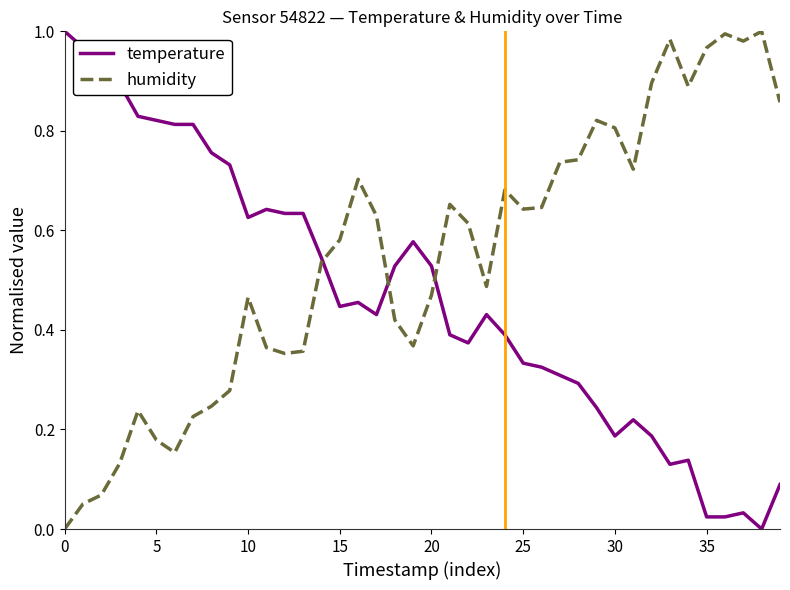

Rank the series by their average value, from highest to lowest.

humidity, temperature